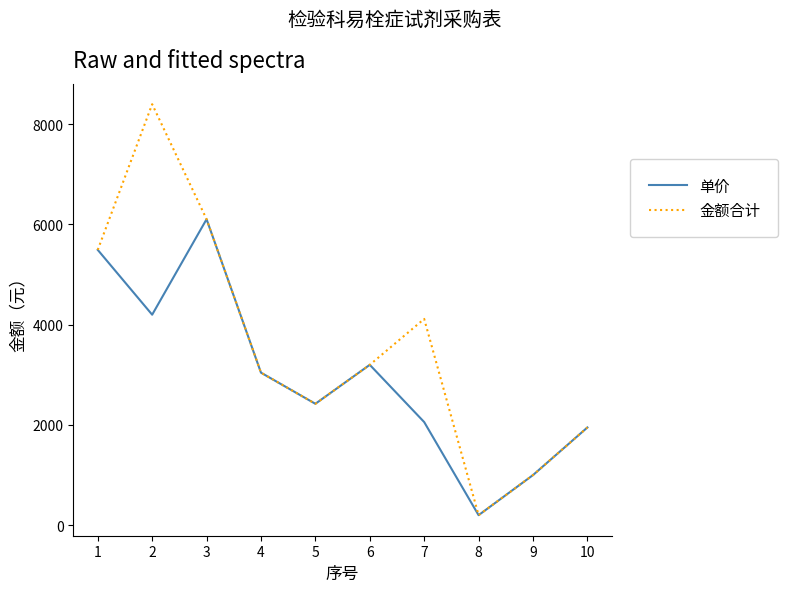

At which category does the chart reach its peak across all series?

2